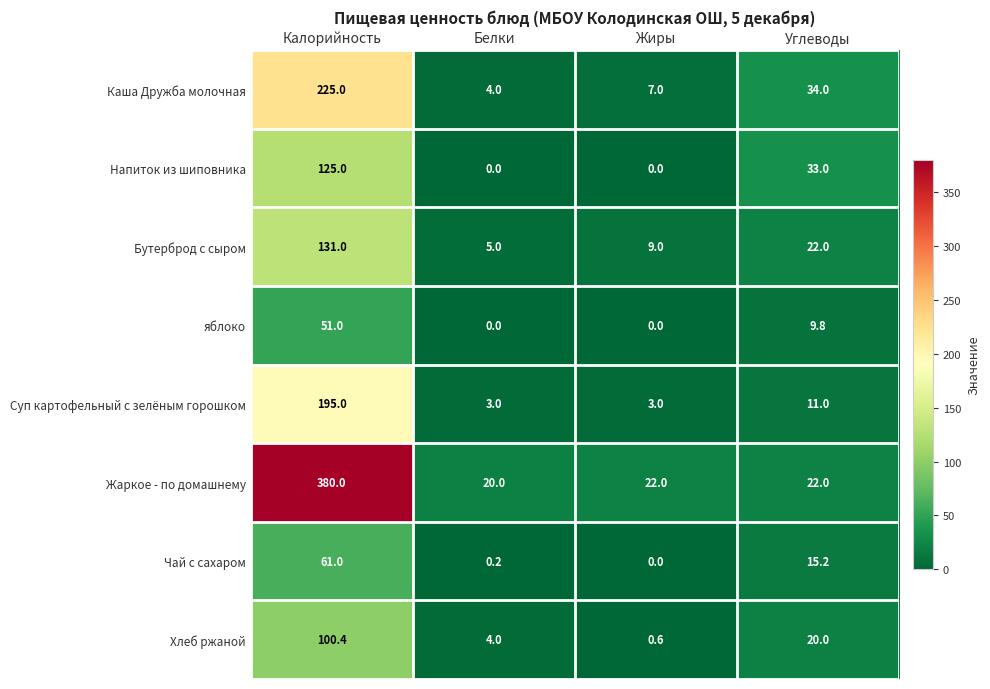

How many values in the Чай с сахаром series exceed 15?

2